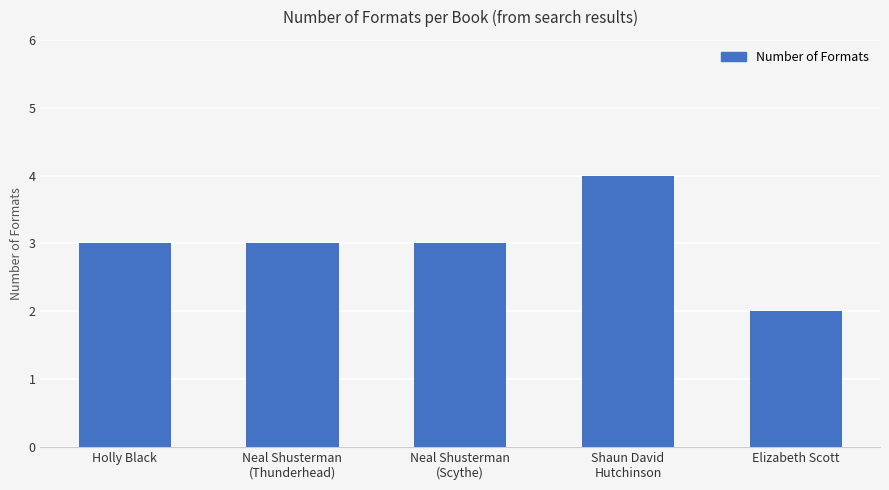

Reading left to right, transcribe all the data shown in this chart.

Holly Black=3	Neal Shusterman
(Thunderhead)=3	Neal Shusterman
(Scythe)=3	Shaun David
Hutchinson=4	Elizabeth Scott=2